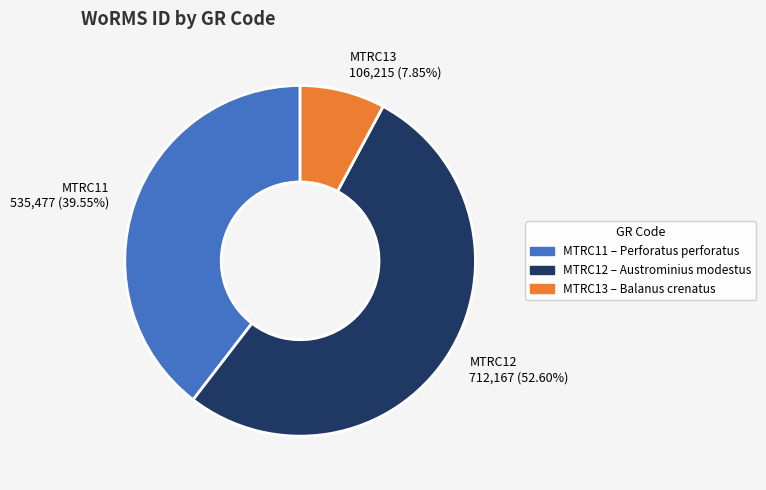

To the nearest percent, what portion does MTRC13 represent?

8%